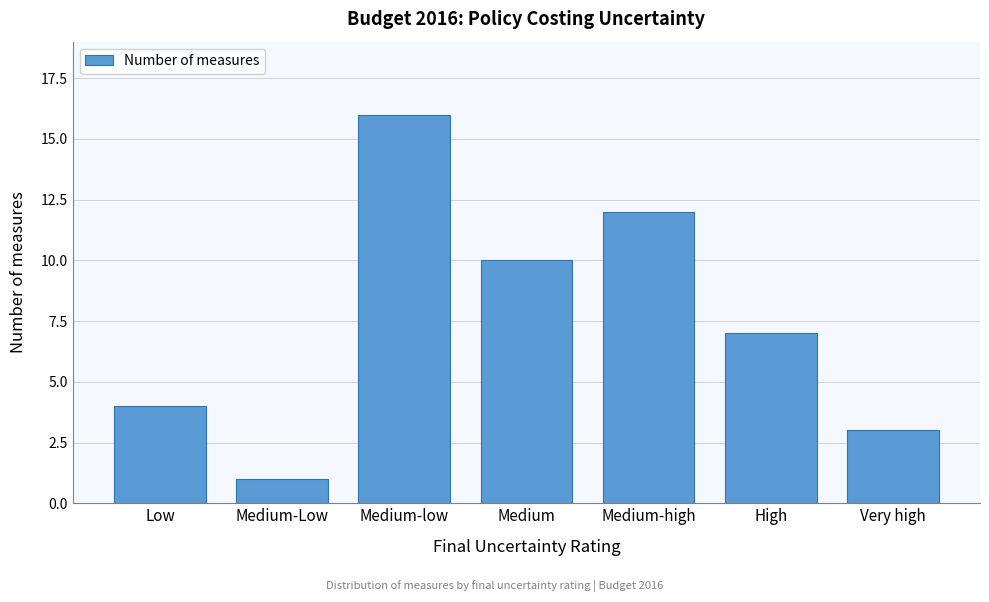

Reading left to right, transcribe all the data shown in this chart.

4	1	16	10	12	7	3